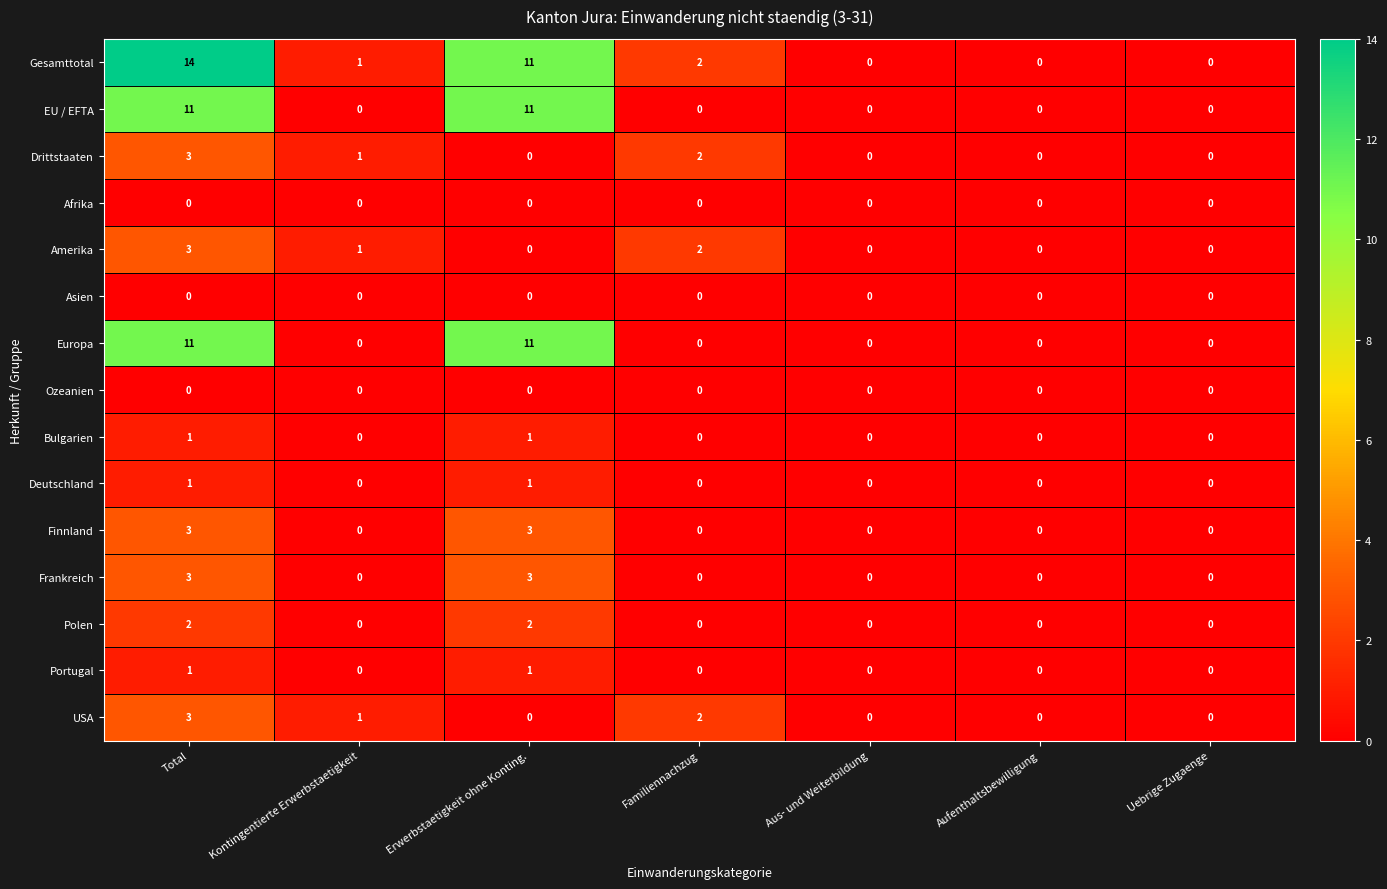

Between Total and Kontingentierte Erwerbstaetigkeit, which series saw the biggest shift?

Gesamttotal